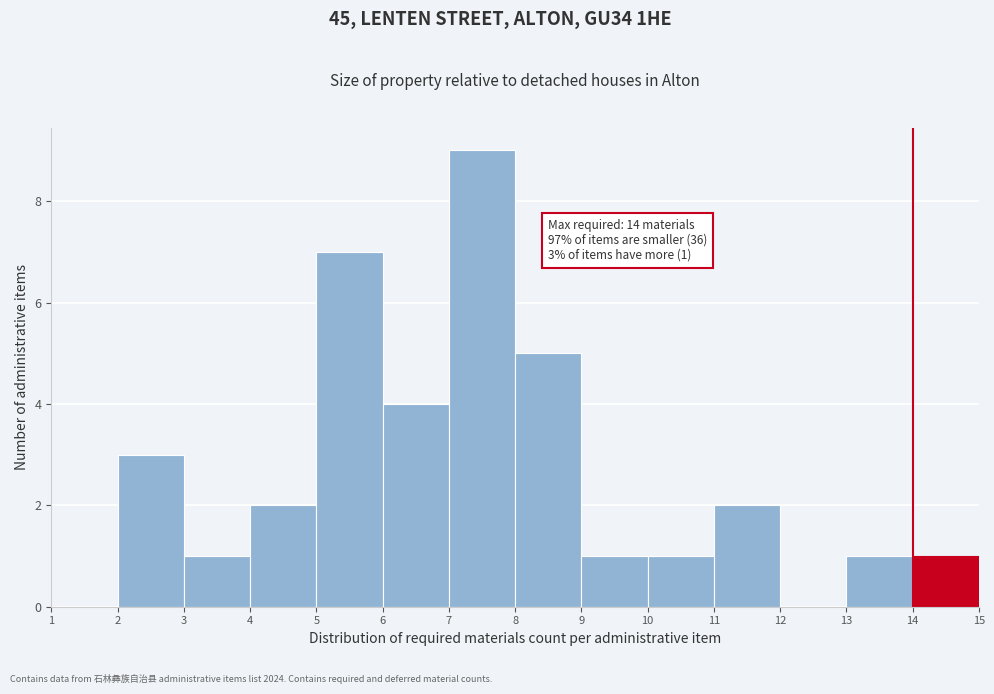

Which range on the x-axis has the tallest bar?

7 to 8